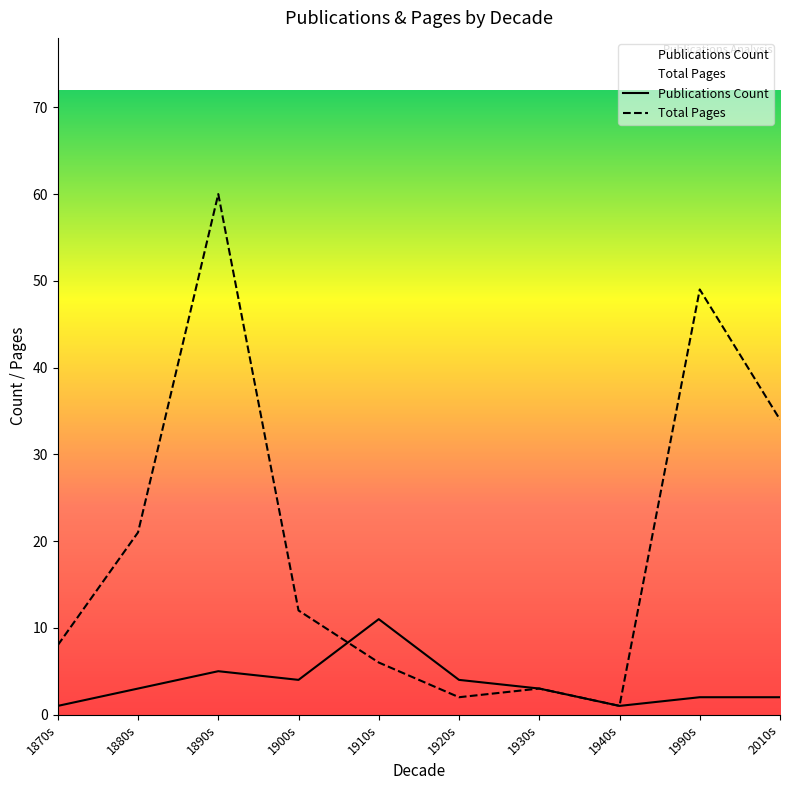

Rank the series by their average value, from lowest to highest.

Publications Count, Total Pages